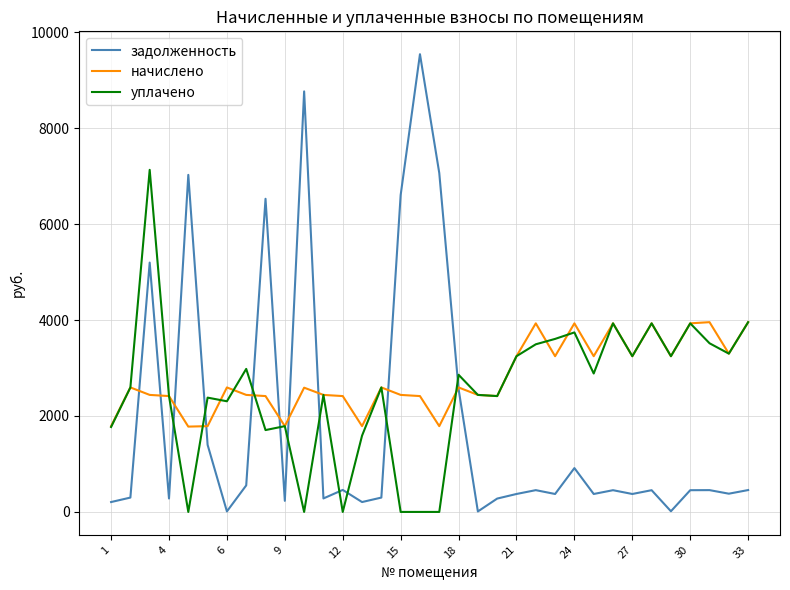

Which series ends up on top after the final intersection of уплачено and задолженность?

уплачено